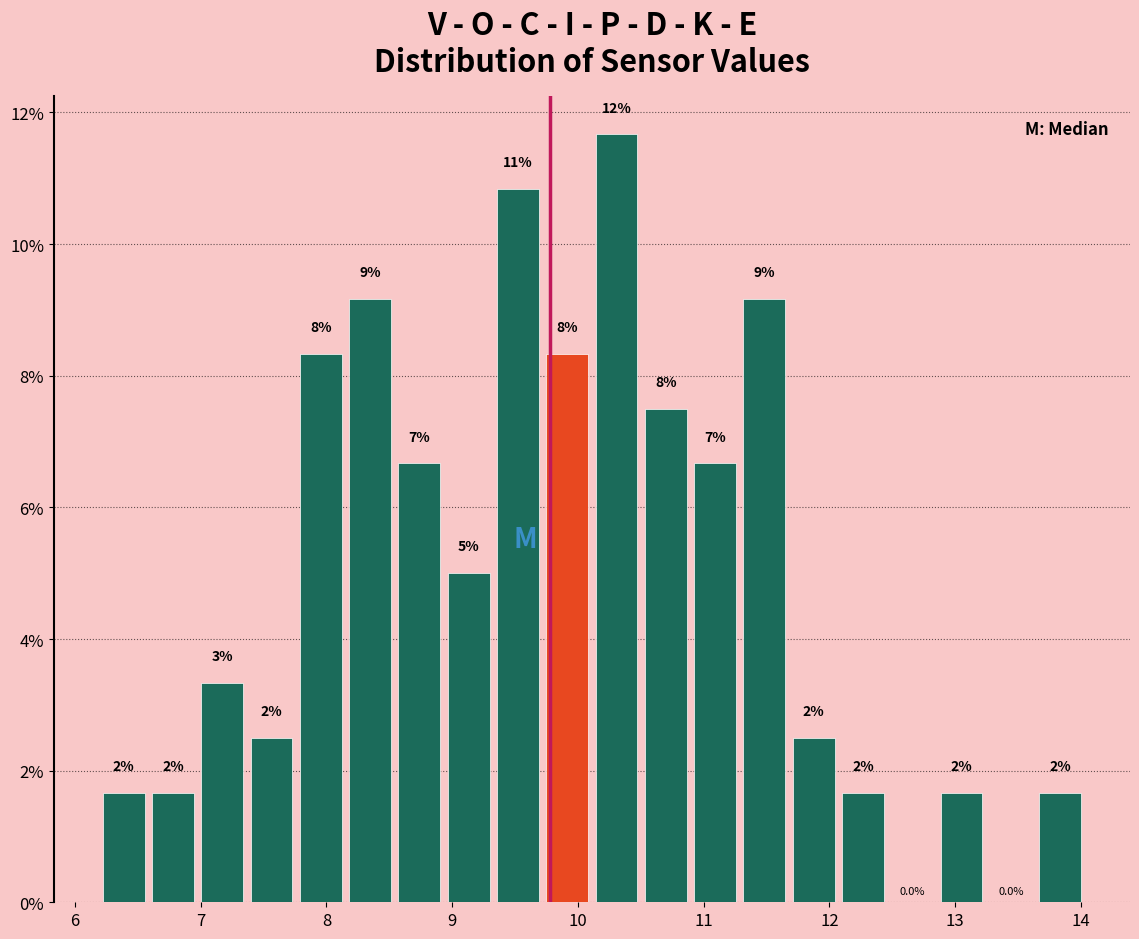

Around what value on the x-axis is the tallest bar? Give the approximate position of its centre, as read against the axis.

10.3